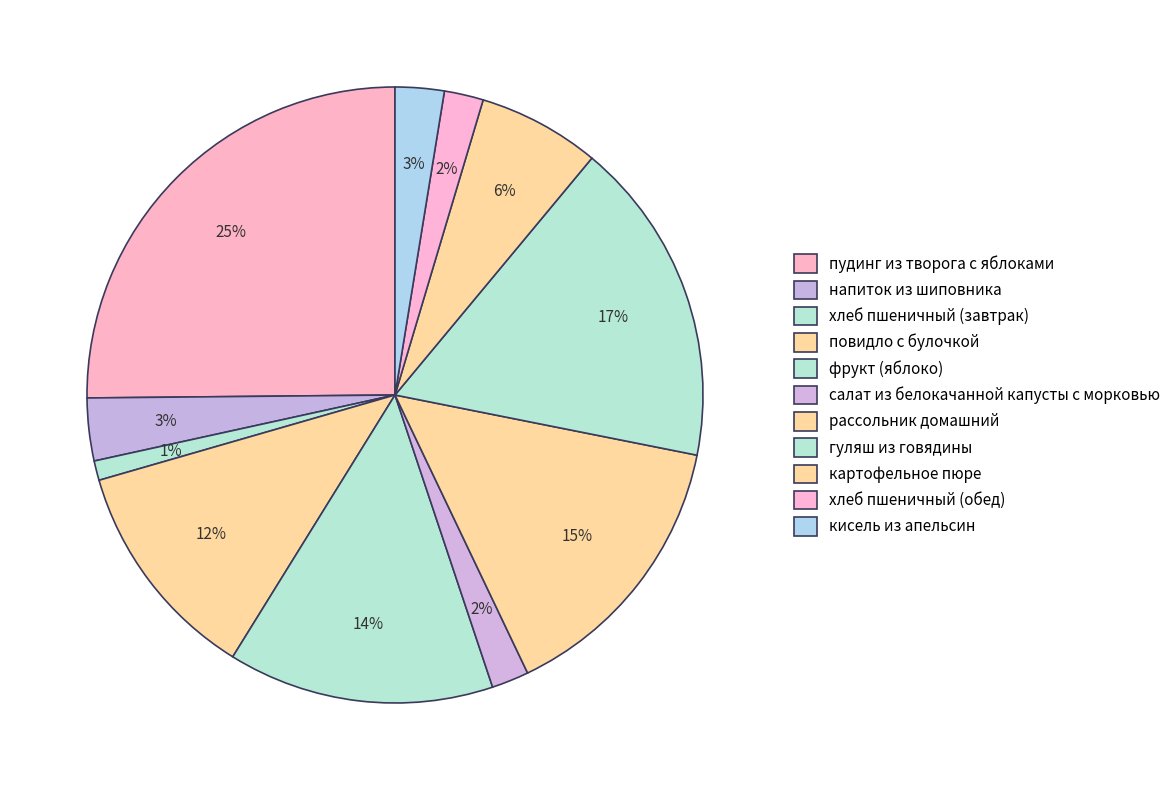

Which category has the smallest portion of the pie?

хлеб пшеничный (завтрак)